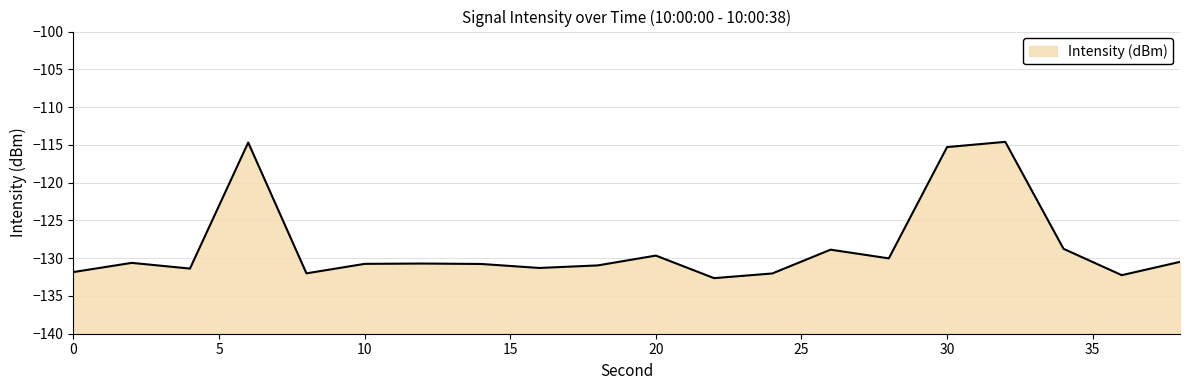

The chart shows a value of -208.6 at 24. True or false?

False